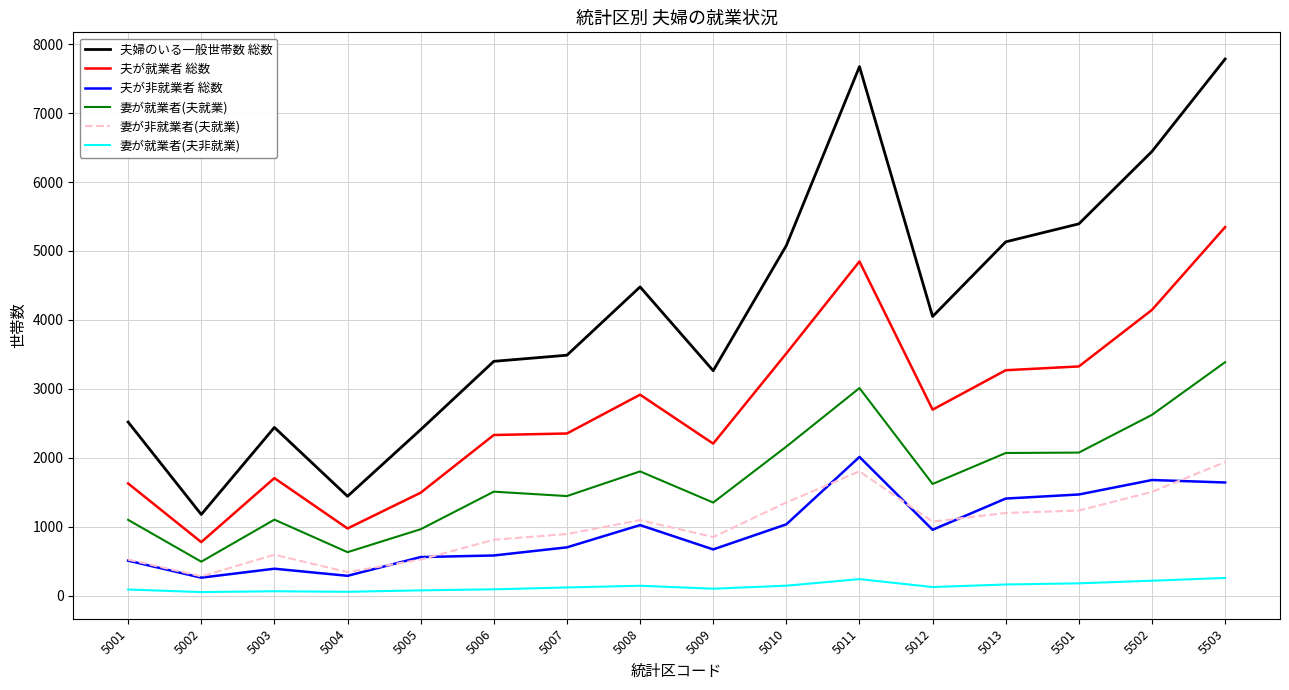

What is the sum of the 夫が就業者 総数 values at 5011 and 5013?

8118